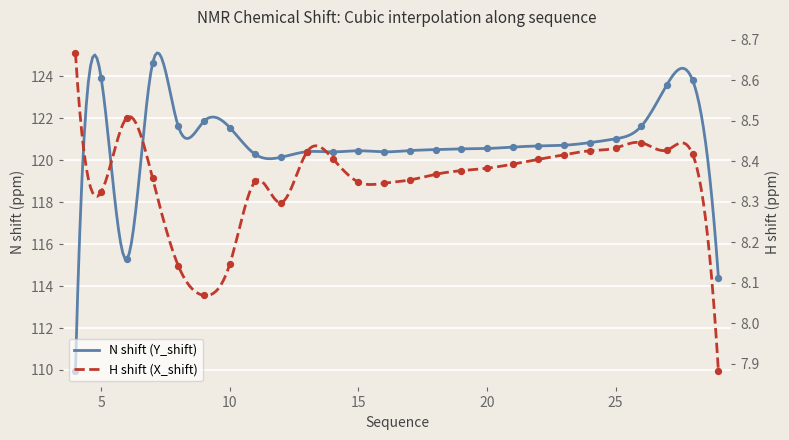

Is the value of X_shift at 20 greater than the value of Y_shift at 28?

No